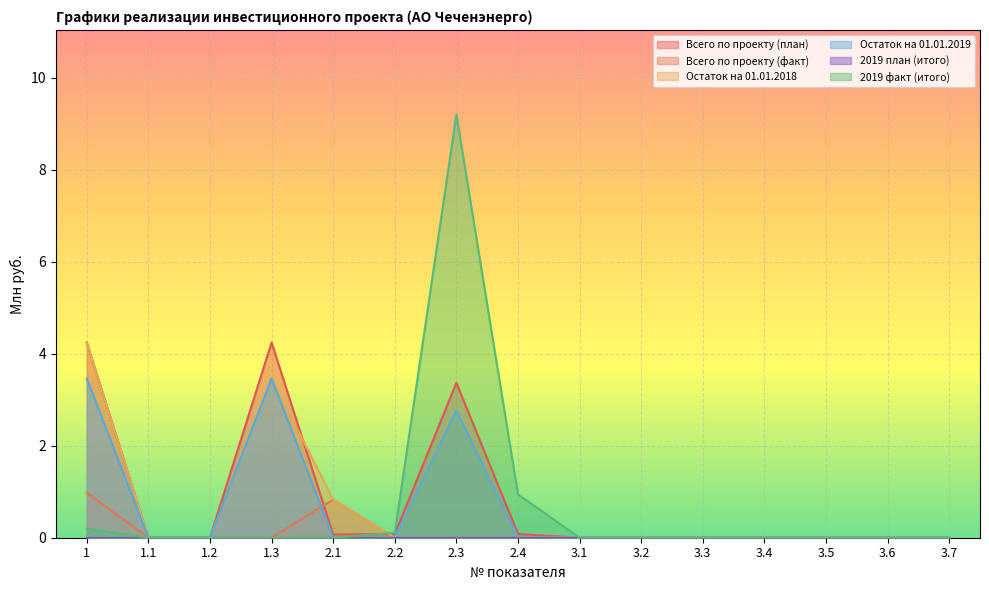

The value of Всего по проекту (план) at 2.3 is 5.5. True or false?

False